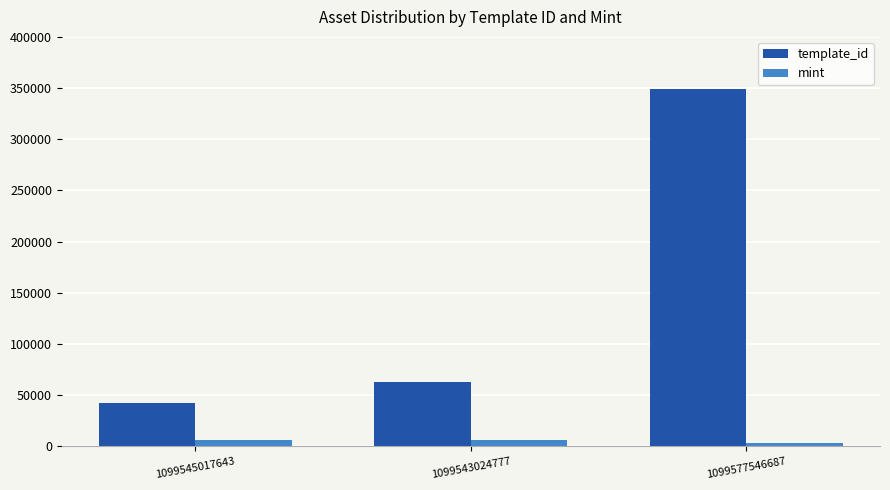

What is the maximum value shown in the chart?

349523